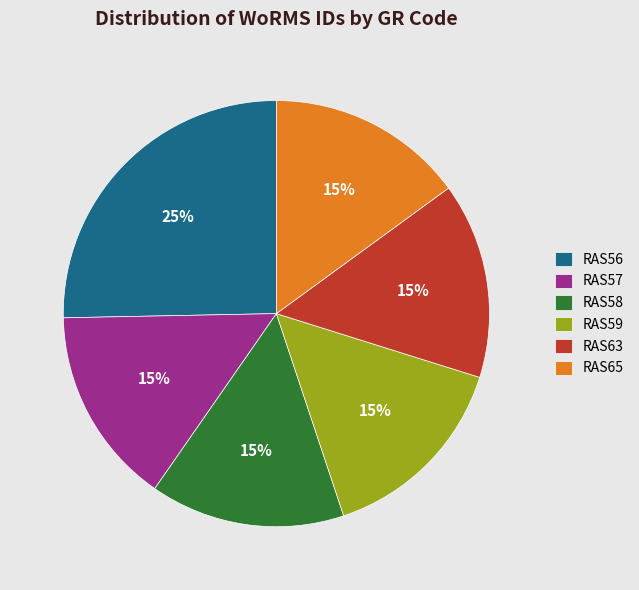

True or false: RAS63 accounts for 5% of the total.

False